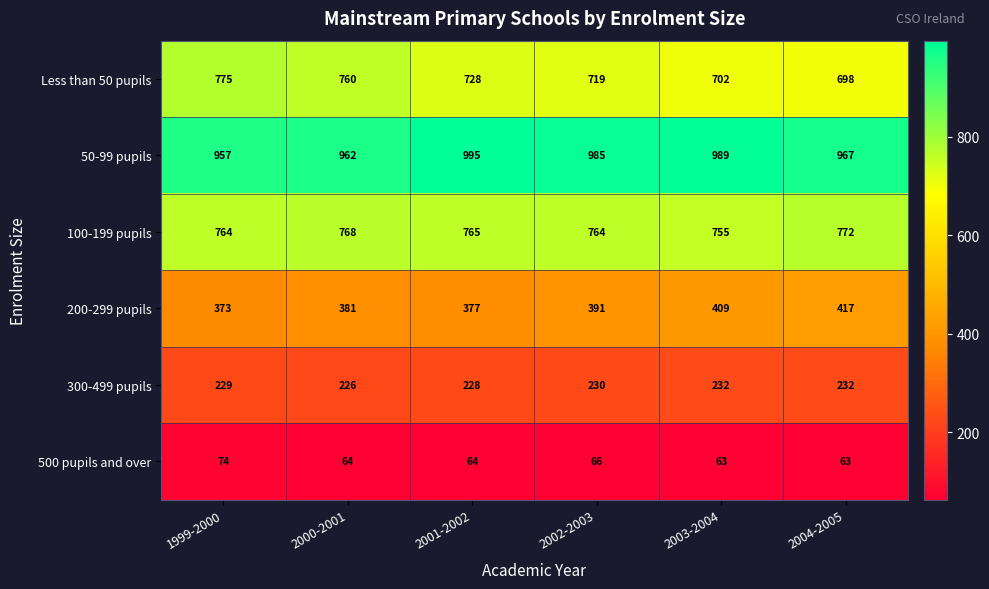

Which series changed the most between 1999-2000 and 2004-2005?

Less than 50 pupils